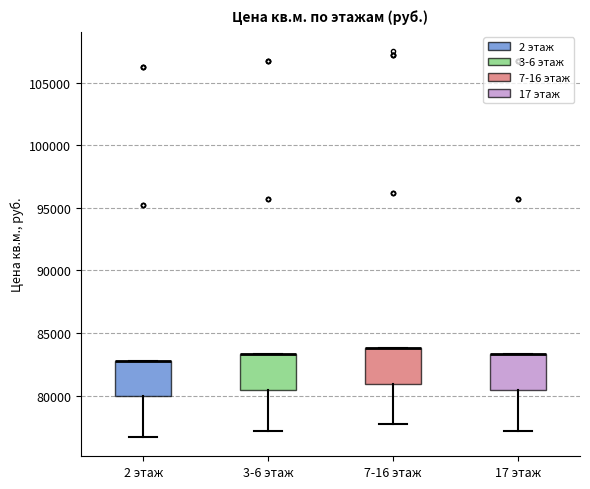

Where does the lower whisker of the box for 17 этаж end on the y-axis? The values are not printed on the chart, so give them approximately, as read against the axis.

77000